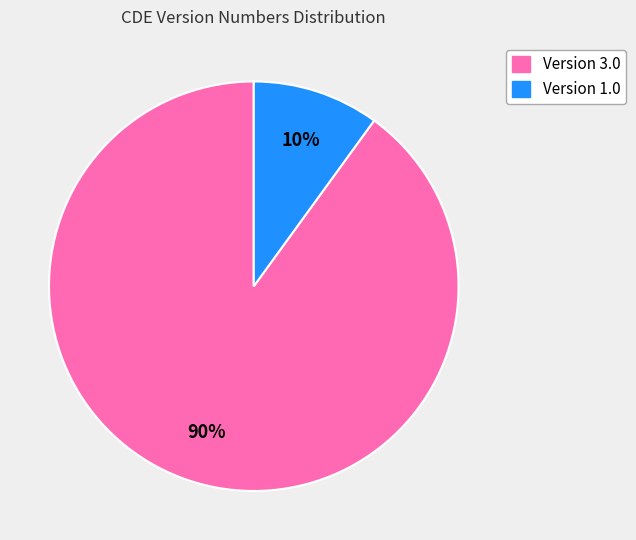

Is there any slice that represents more than half of the pie?

Yes